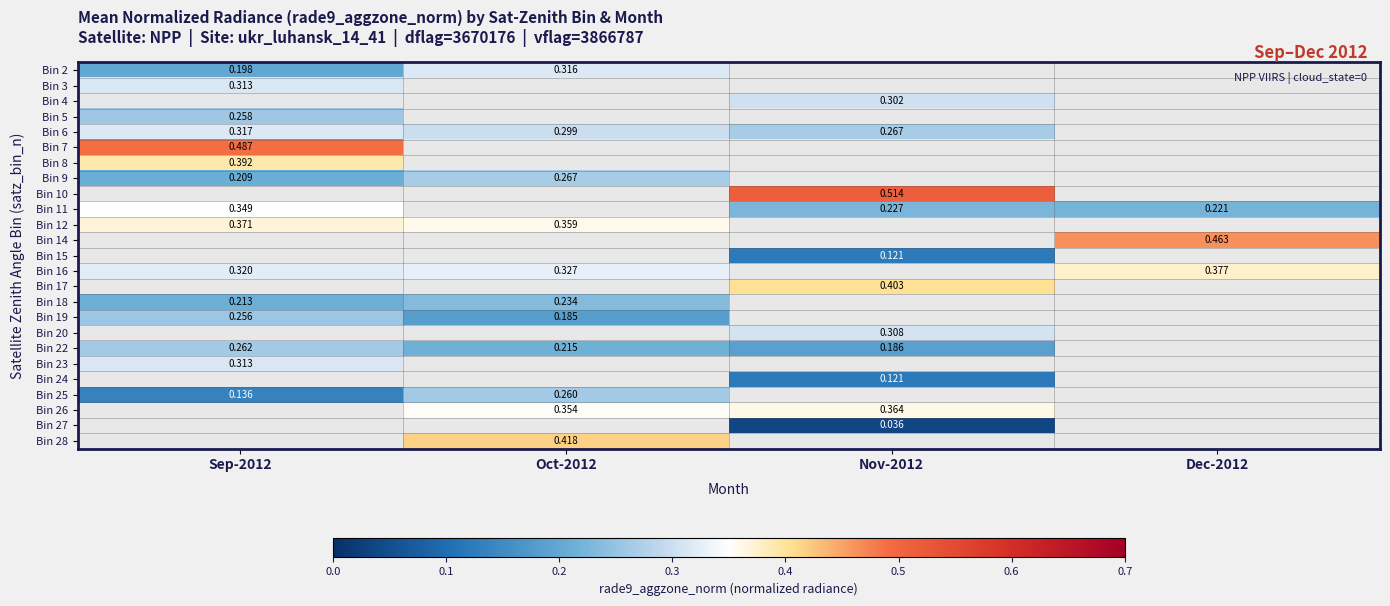

Is the value of Bin 2 at Oct-2012 greater than the value of Bin 19 at Sep-2012?

Yes